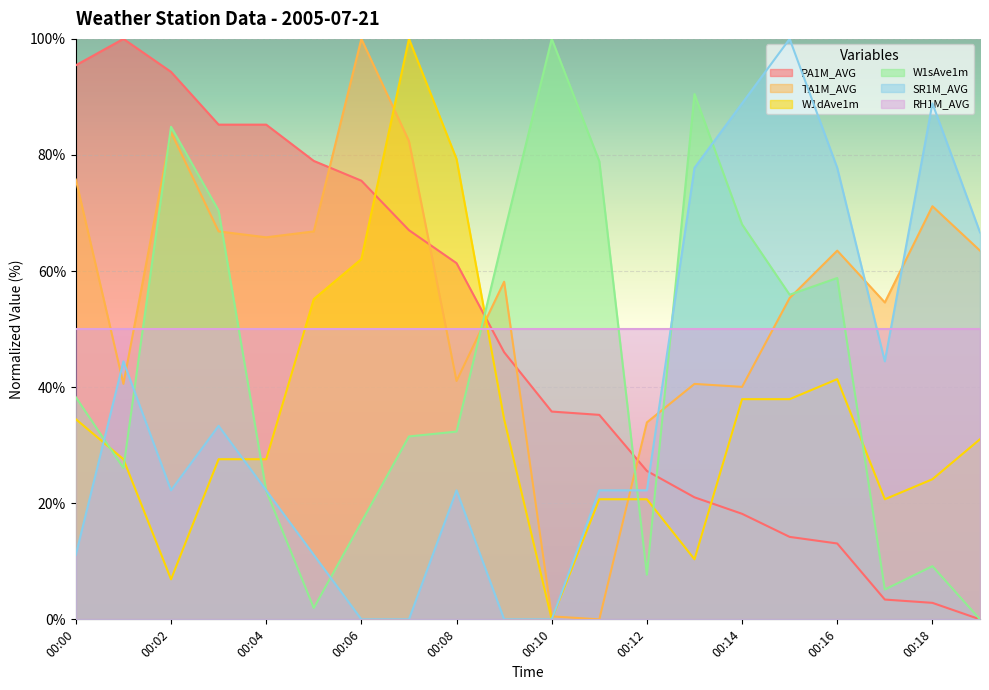

Rank the categories by W1sAve1m value from highest to lowest.

00:10, 00:13, 00:02, 00:11, 00:03, 00:14, 00:09, 00:16, 00:15, 00:00, 00:08, 00:07, 00:01, 00:04, 00:06, 00:18, 00:12, 00:17, 00:05, 00:19